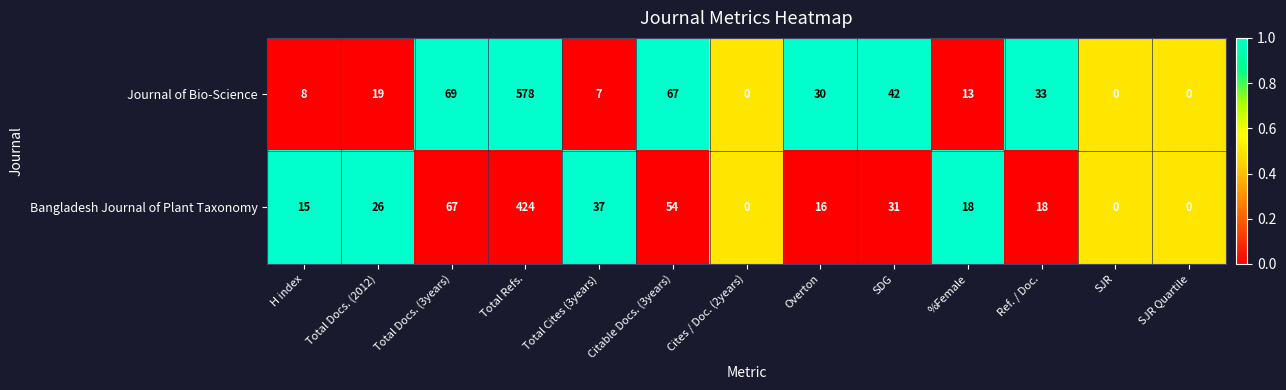

Where is Bangladesh Journal of Plant Taxonomy nearest to the value 212?

Total Docs. (3years)